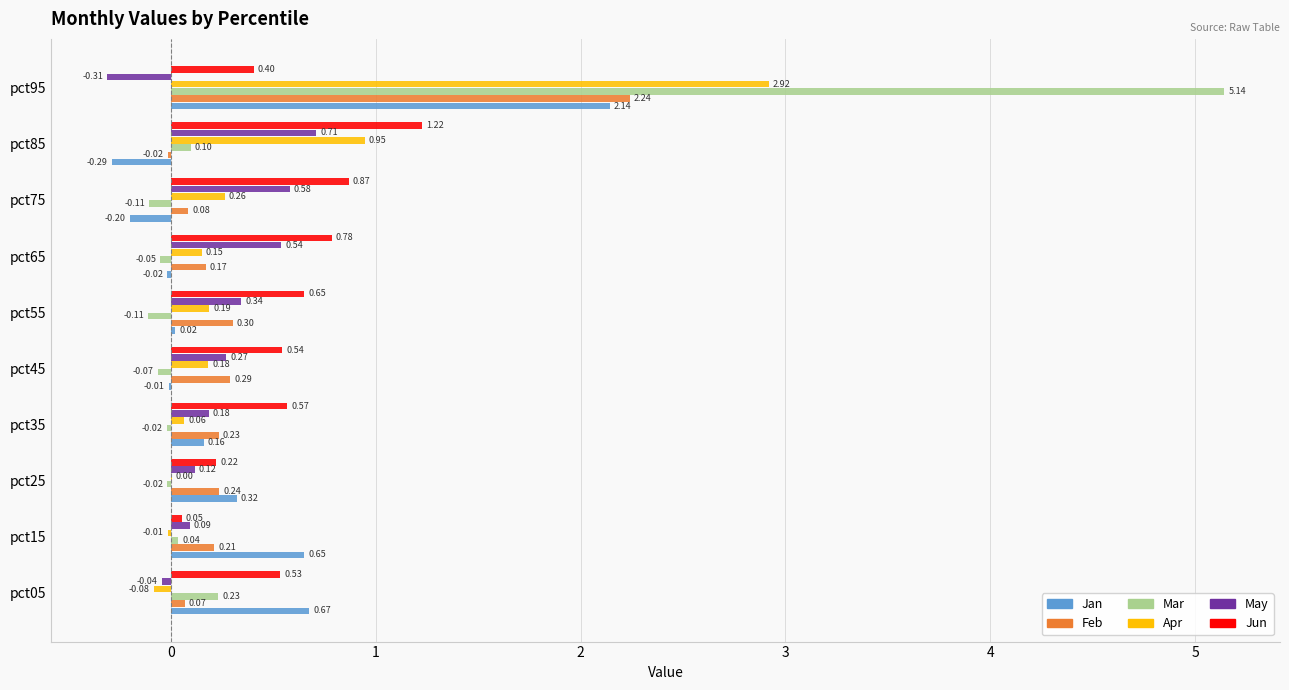

What is the sum of all Apr values?

4.6